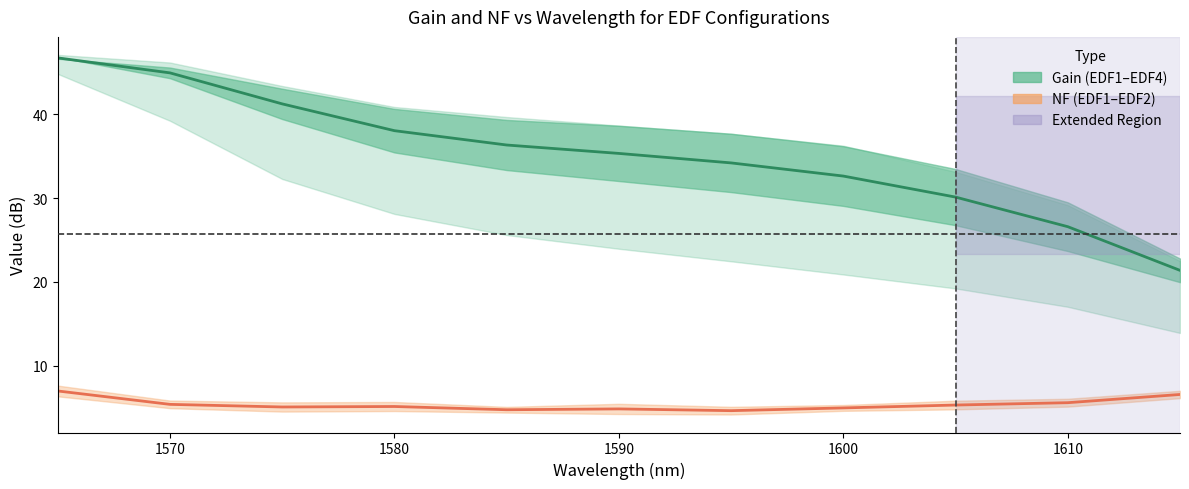

How many values in the NF Midline series exceed 5?

7